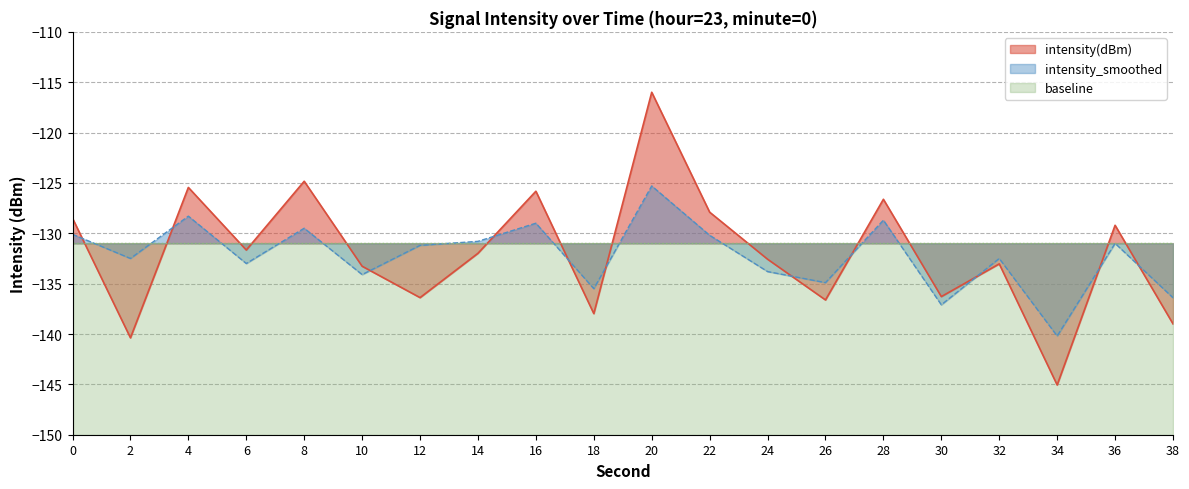

Read the intensity_smoothed value at 16.

-129.0